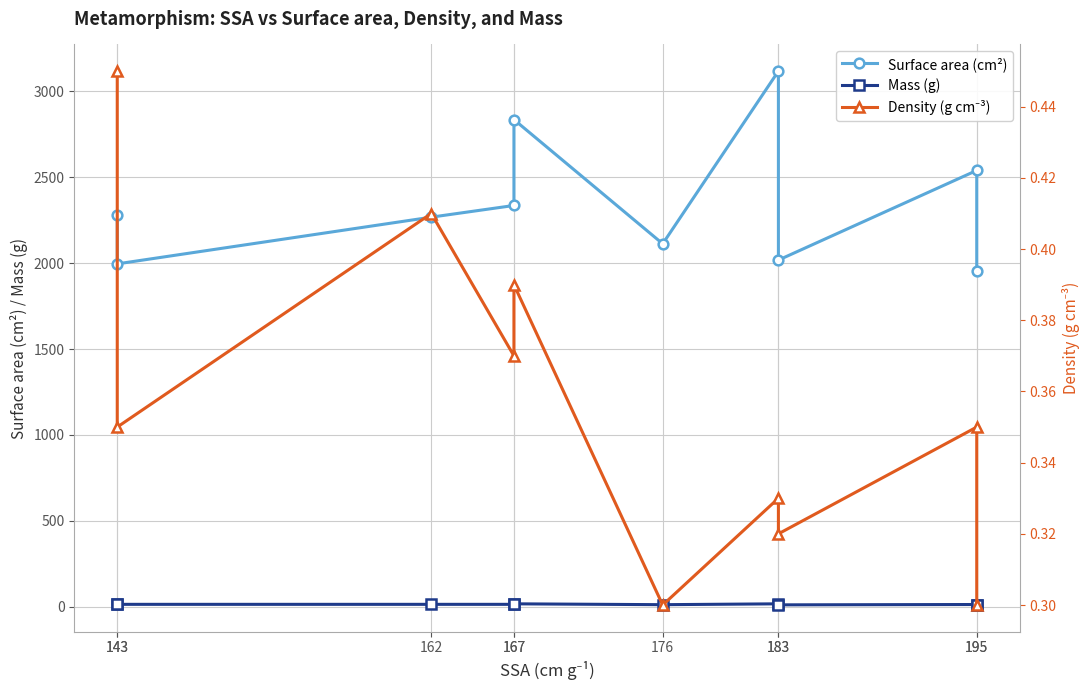

Reading left to right, what are all the values shown in this chart?

Surface area (cm²): 2281.0	1996.0	2268.0	2336.0	2836.0	2113.0	3118.0	2018.0	2540.0	1953.0
Mass (g): 16.0	14.0	14.0	14.0	17.0	12.0	17.0	11.0	13.0	10.0
Density (g cm⁻³): 0.5	0.3	0.4	0.4	0.4	0.3	0.3	0.3	0.3	0.3